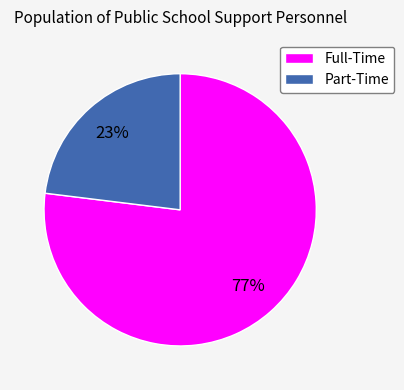

Approximately how many times larger is the value at Part-Time compared to Full-Time?

0.3